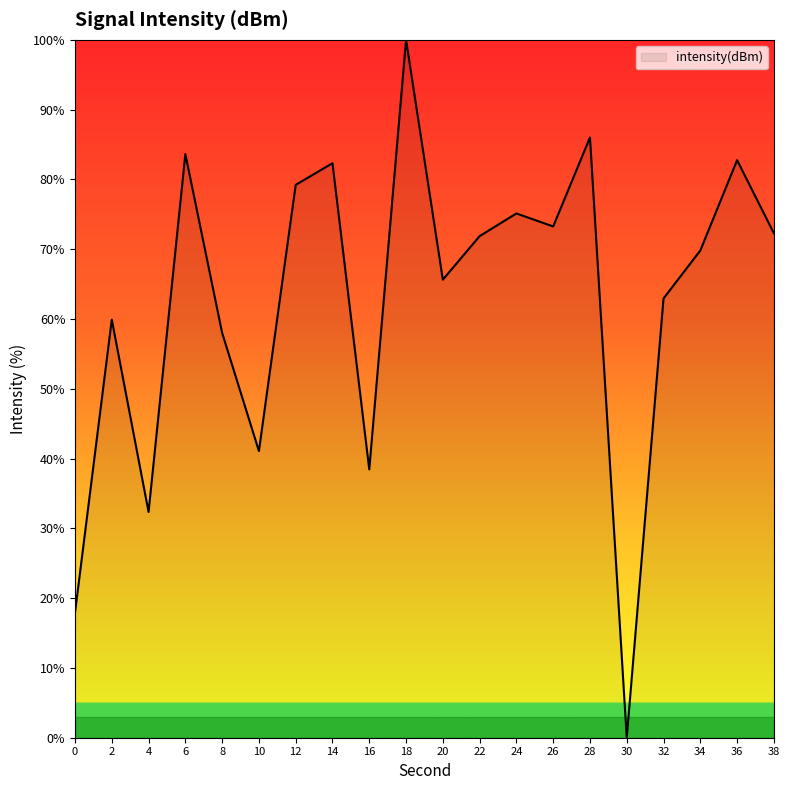

Between 0 and 10, which is larger?

10